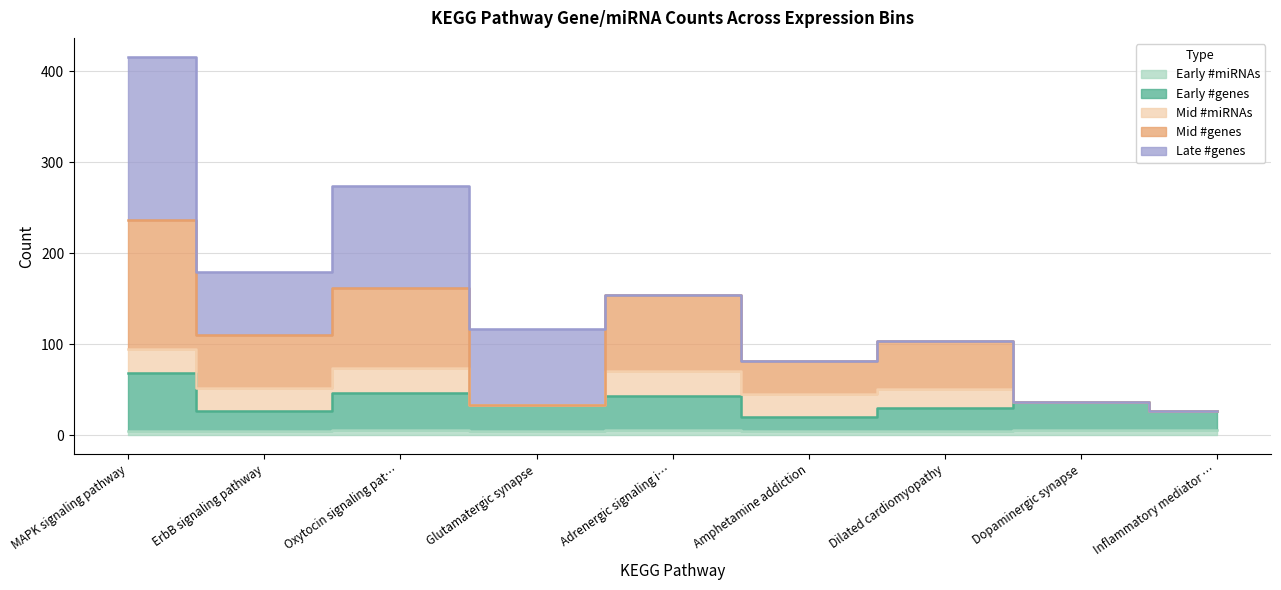

Is the value of Mid #genes at Adrenergic signaling i… greater than the value of Early #genes at Inflammatory mediator …?

Yes